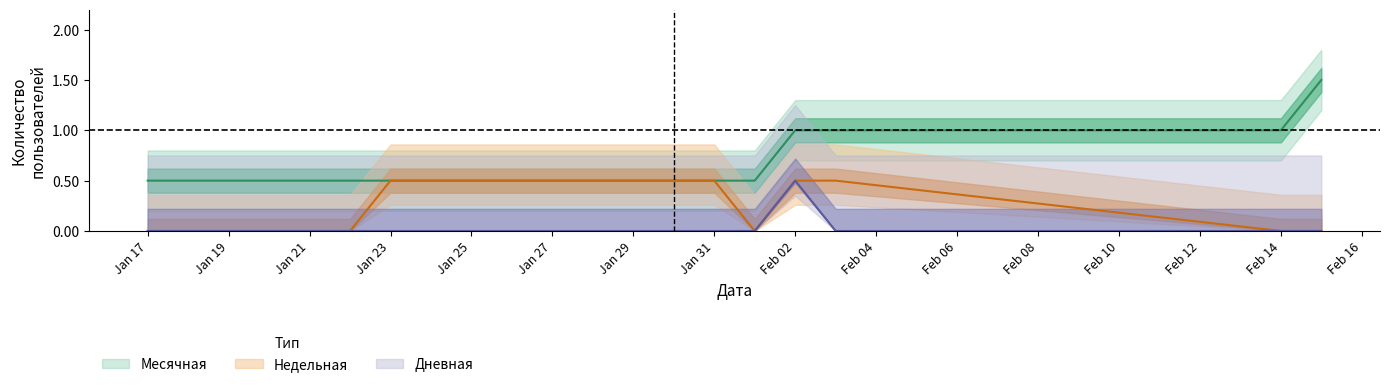

Which category has the lowest value in the Недельная series?

Jan 17